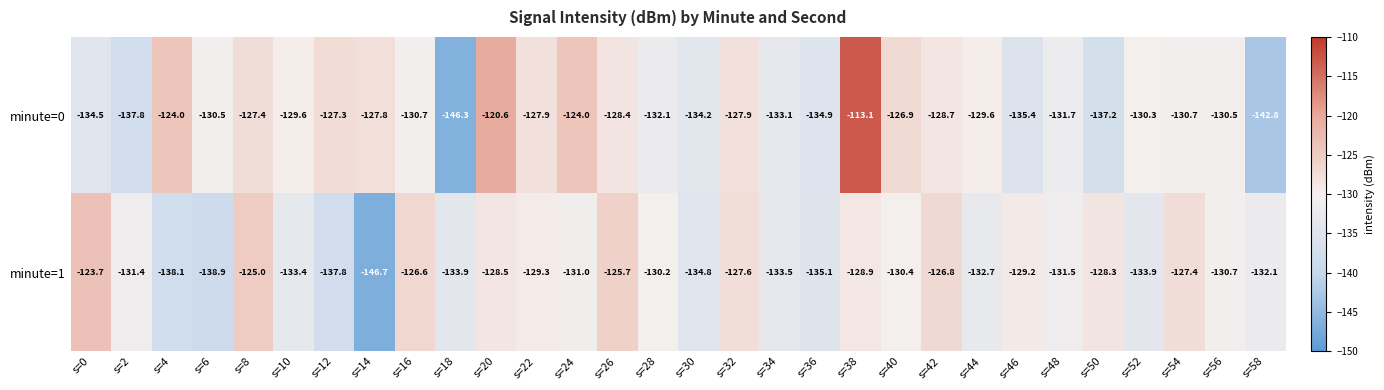

Which series has the largest range (max minus min)?

minute=0